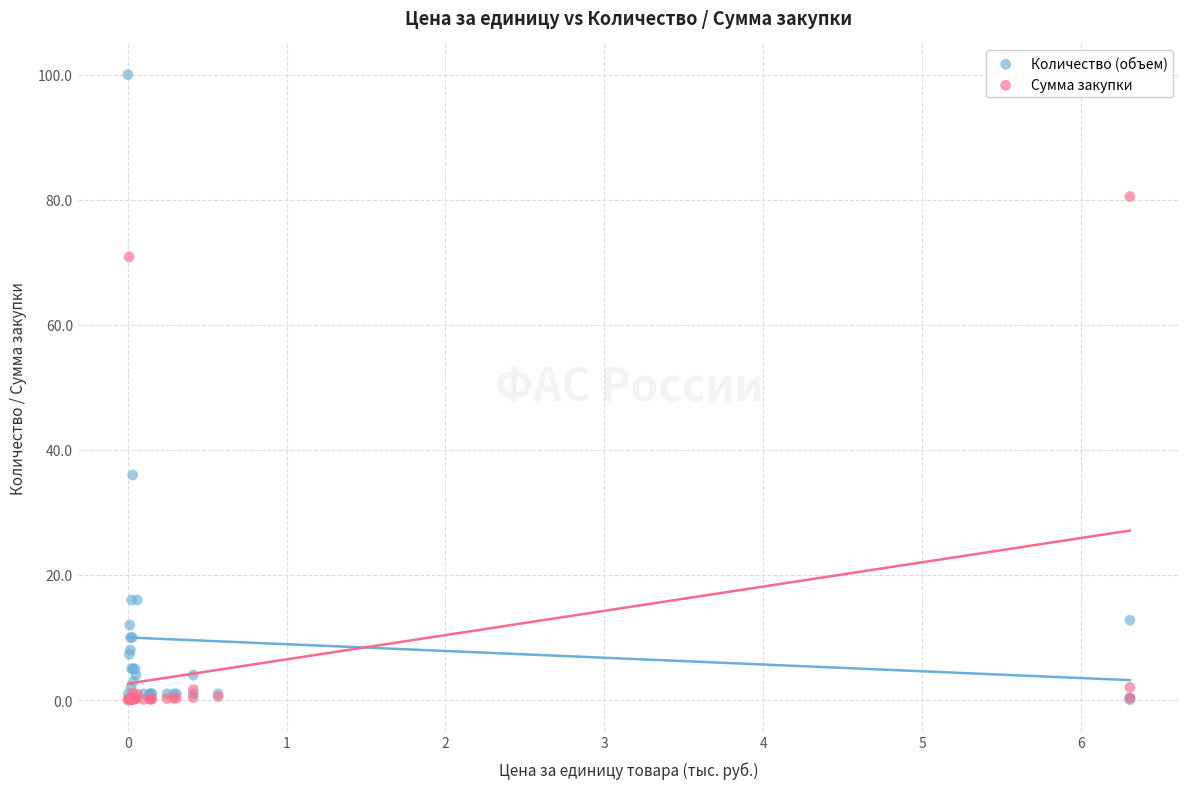

In the Количество (объем) series, what Y value is closest to 50?

36.0